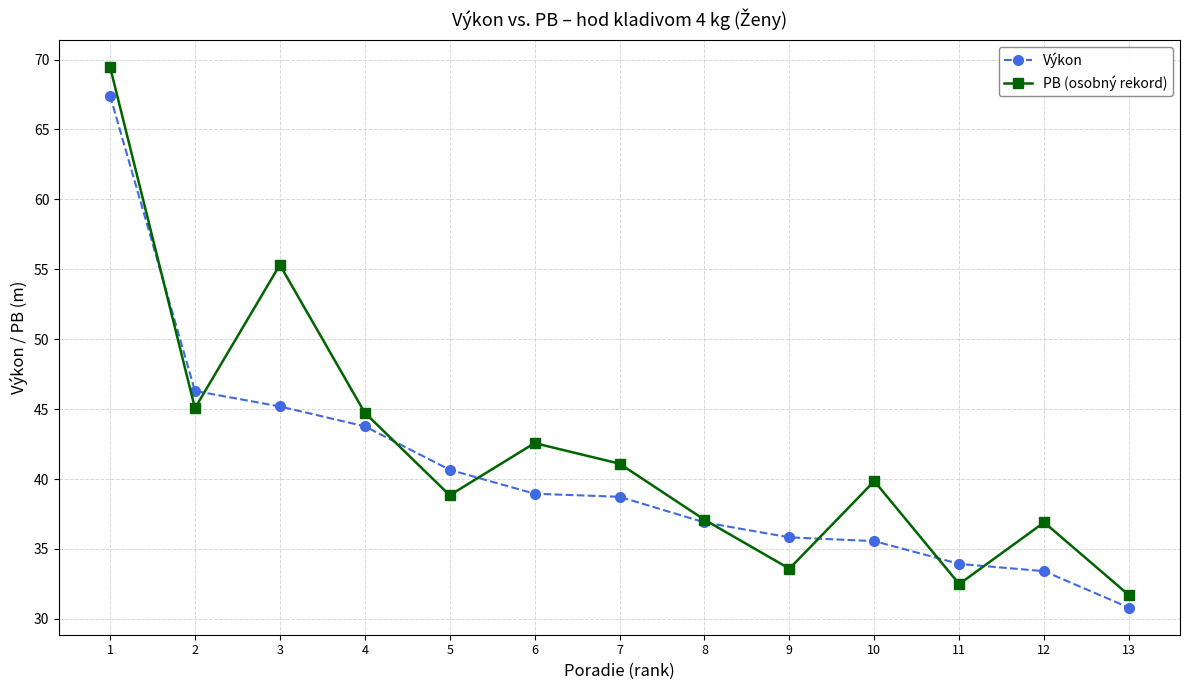

Between 5 and 13, which series saw the biggest shift?

Výkon